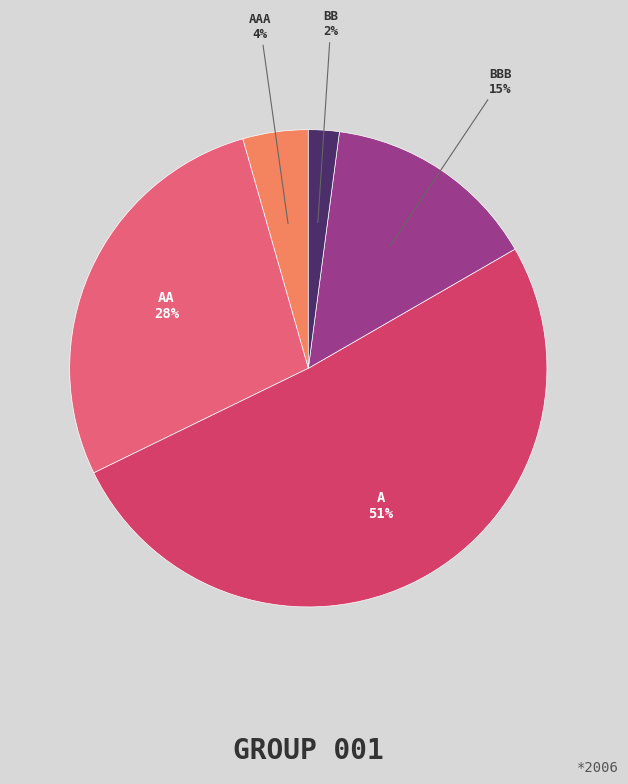

To the nearest percent, what is the average slice percentage?

20%